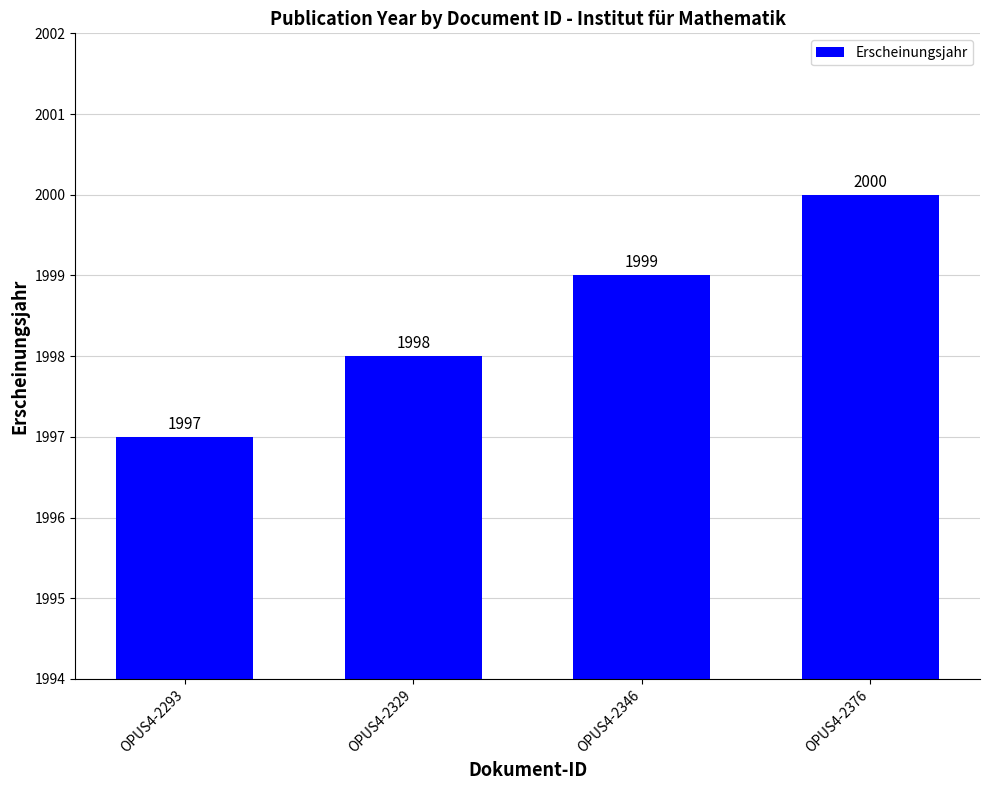

What is the sum of all values?

7994